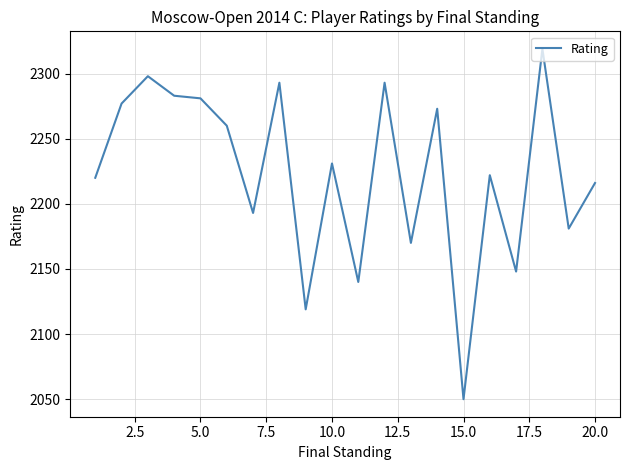

What is the maximum value shown in the chart?

2319